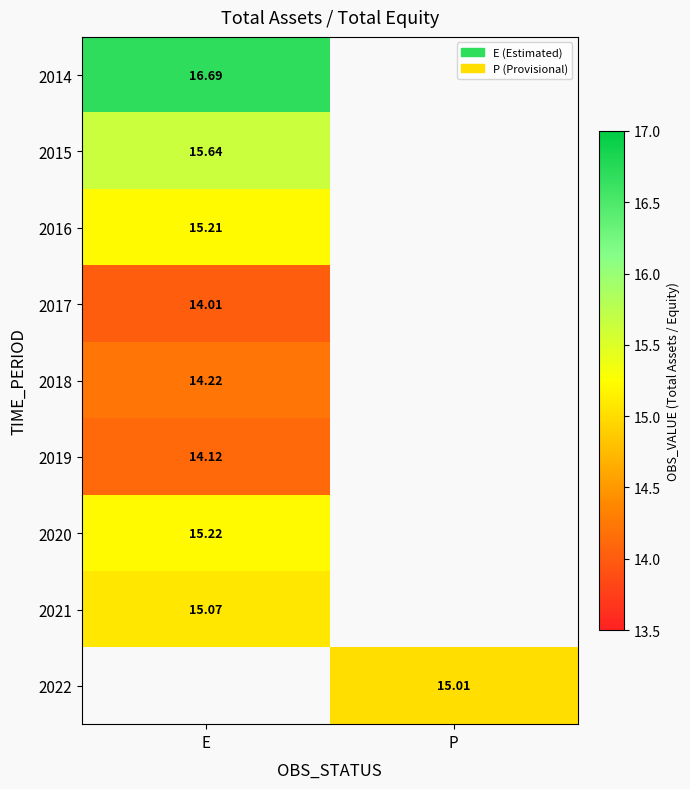

Is it true that 2015 equals 10.5 at E?

False